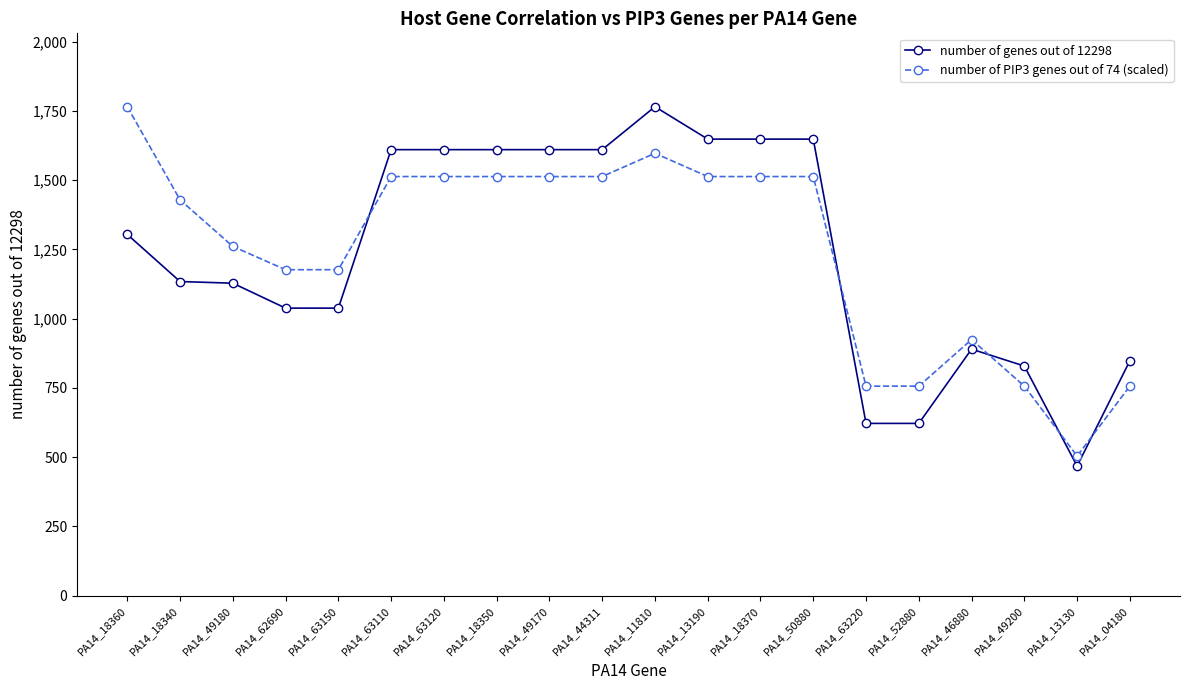

True or false: number of PIP3 genes out of 74 (scaled) has more than 1 points higher than both neighbors.

True